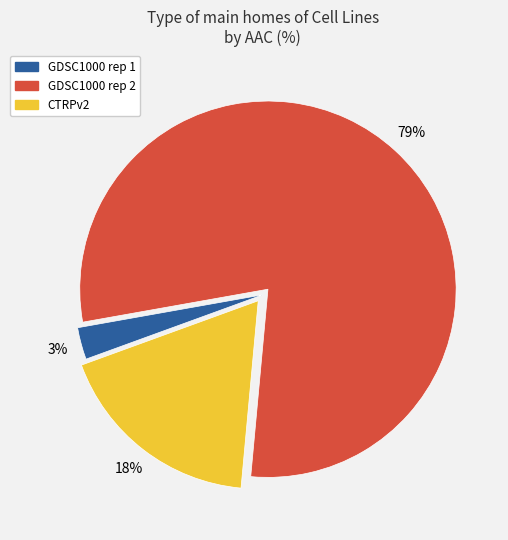

Is there a majority slice in this chart?

Yes